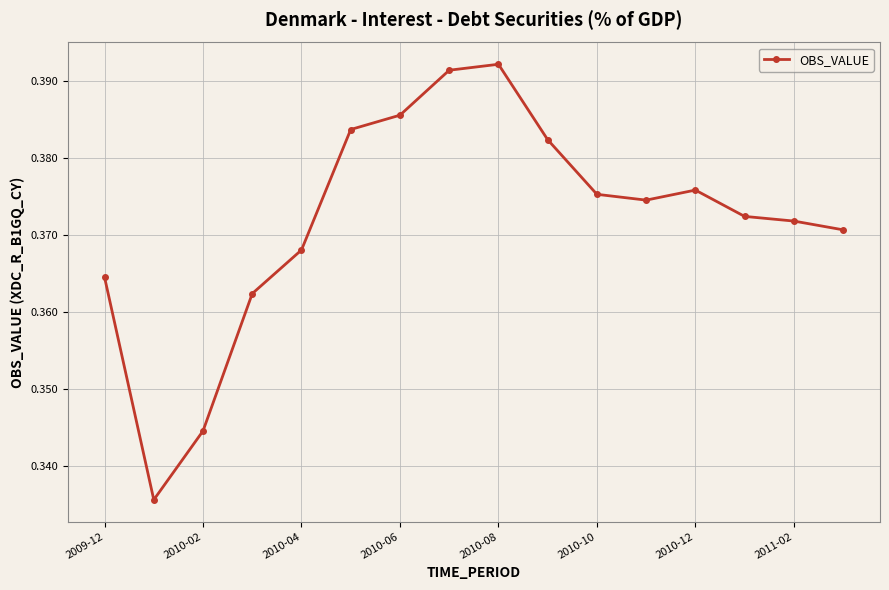

How many lines are shown in the chart?

1